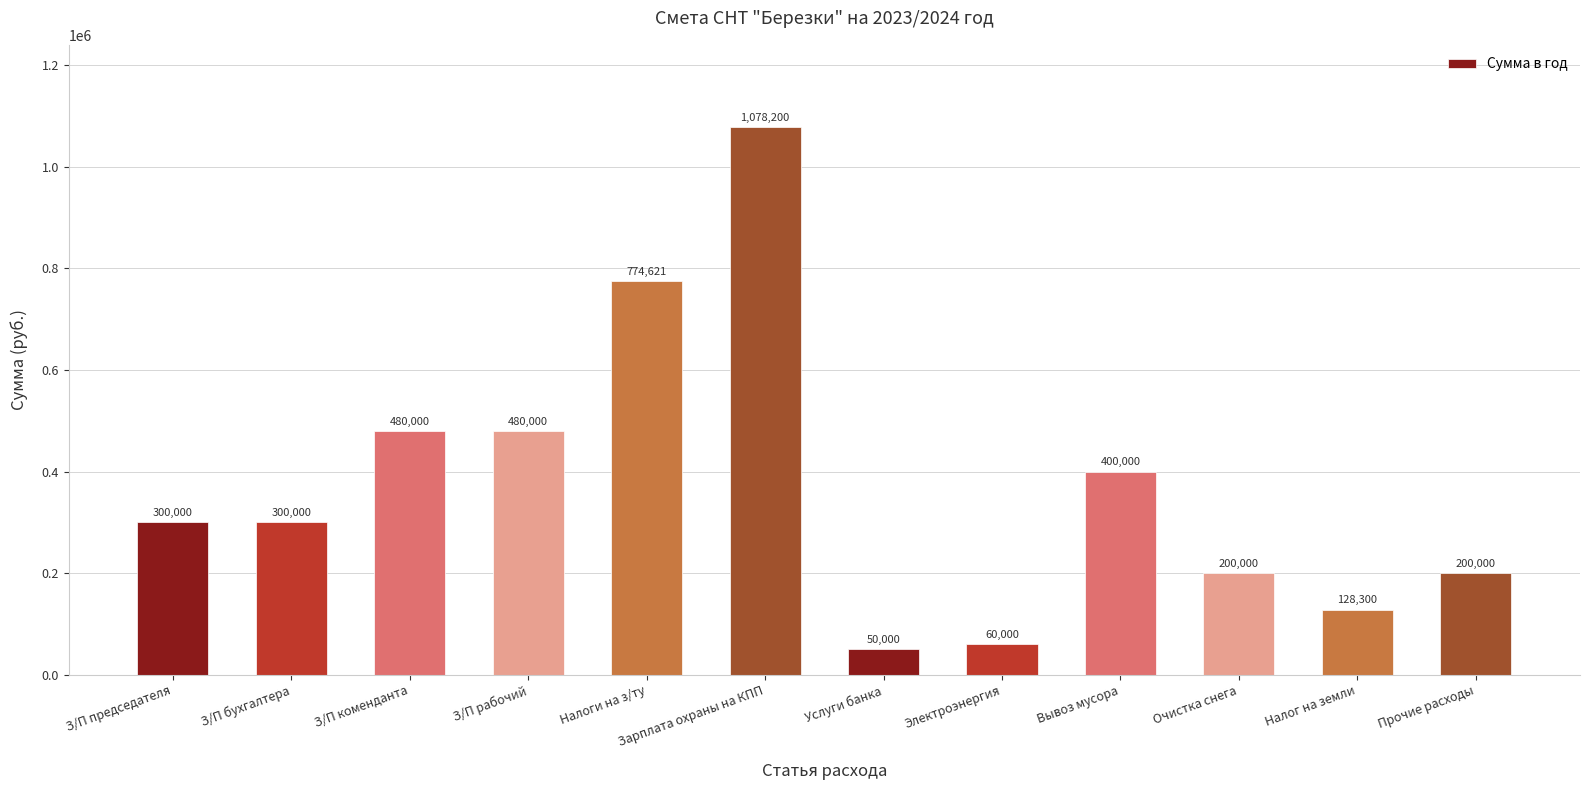

How many bars are there in total?

12